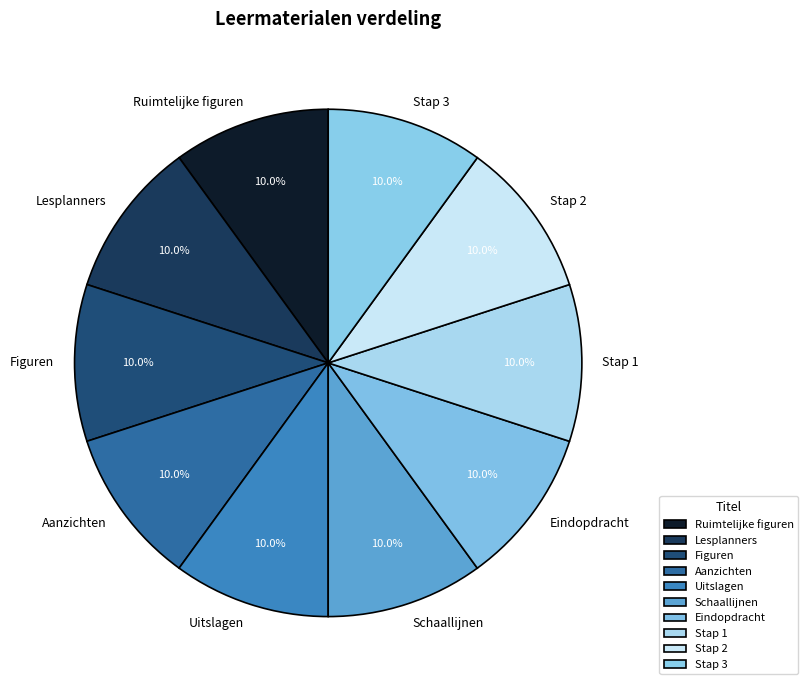

Does Schaallijnen account for over 50% of the chart?

No